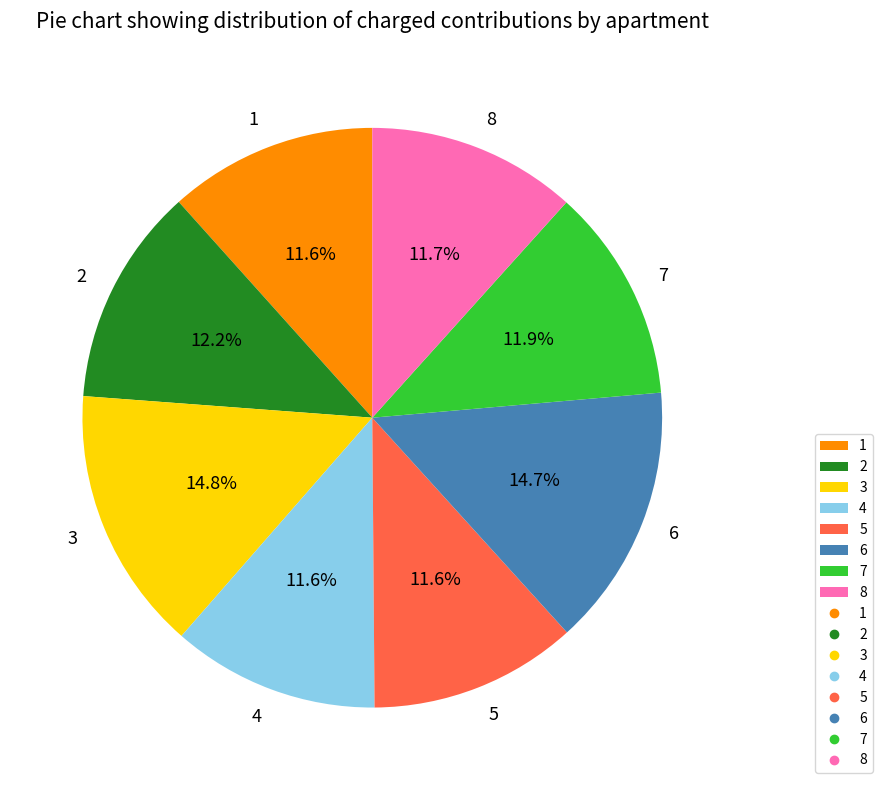

What is the total percentage of 5 and 7?

23.5%